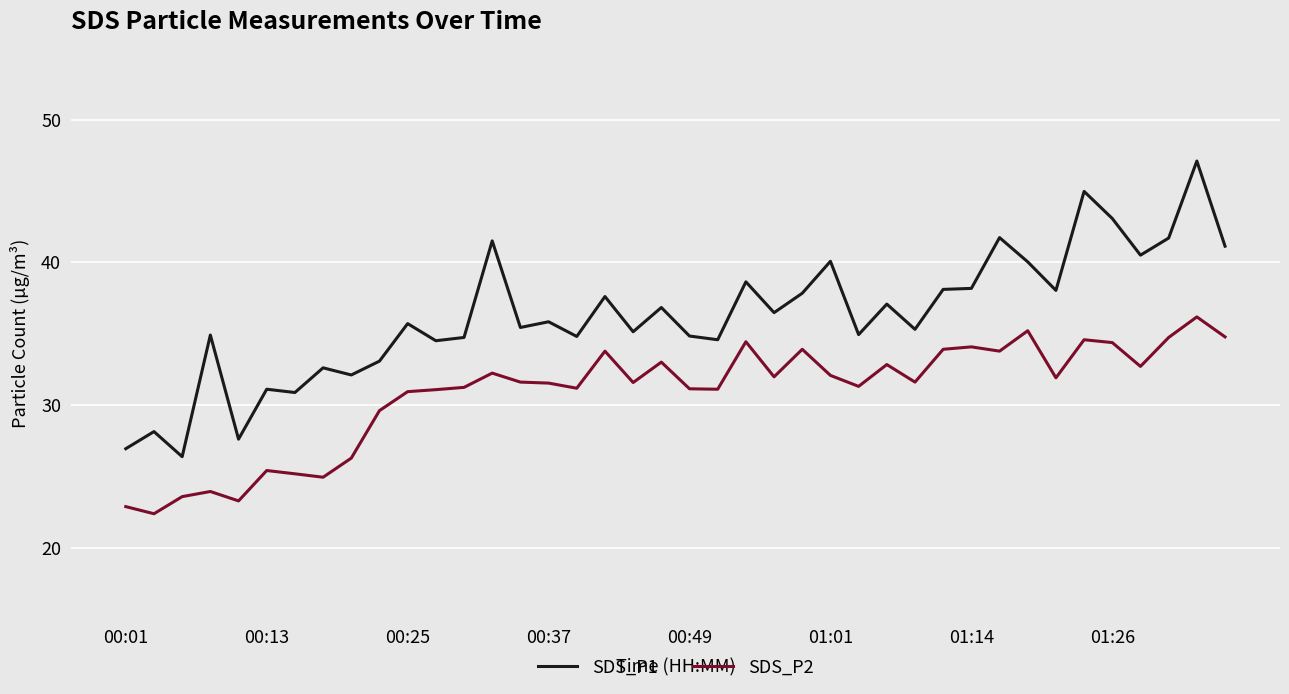

List the series in order of their overall mean, lowest first.

SDS_P2, SDS_P1